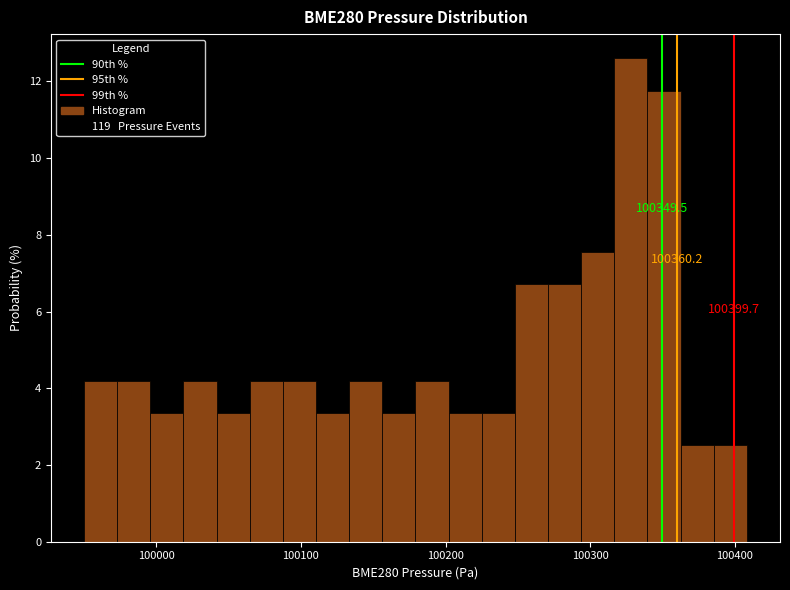

Around what value on the x-axis is the tallest bar? Give the approximate position of its centre, as read against the axis.

100330